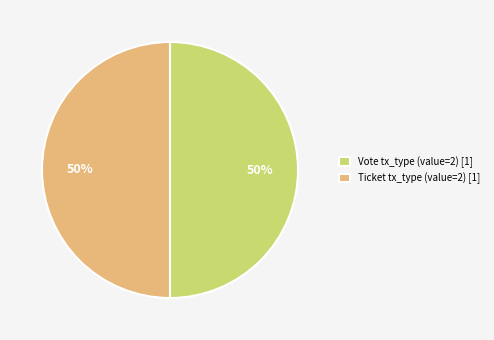

To the nearest percent, what is the combined percentage of Ticket tx_type (value=2) [1] and Vote tx_type (value=2) [1]?

100%